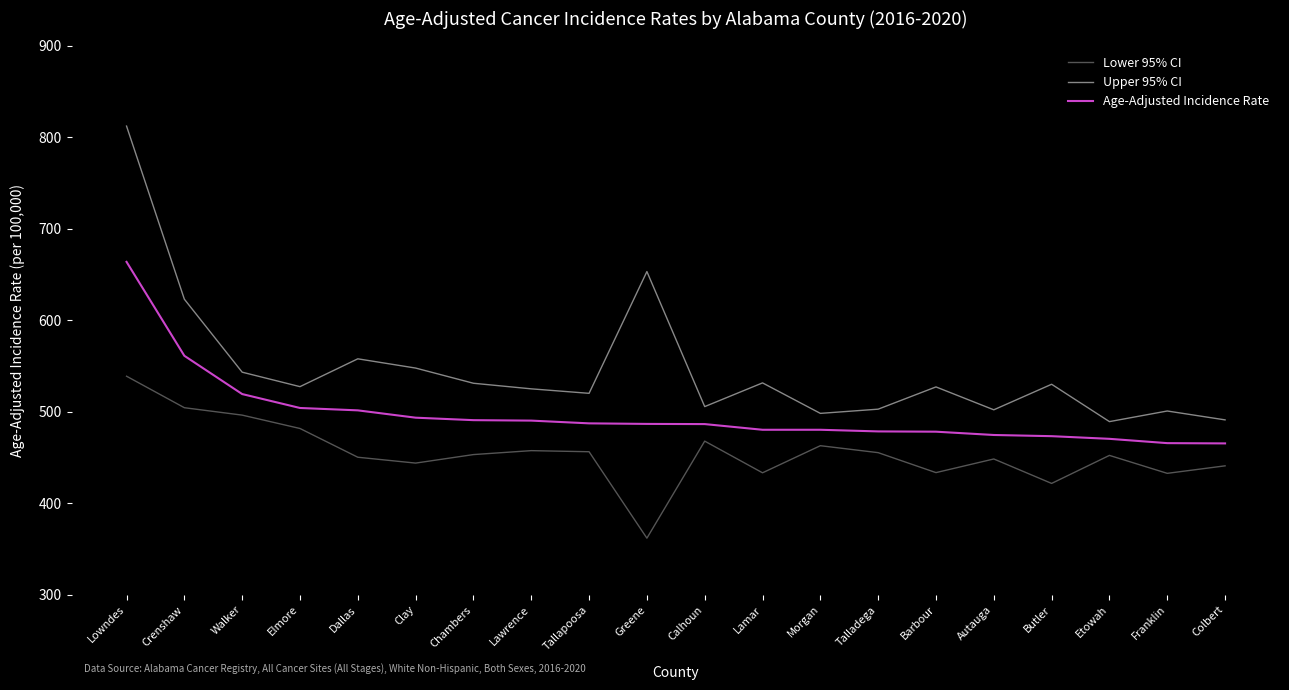

Does the chart display data point markers on the line(s)?

No